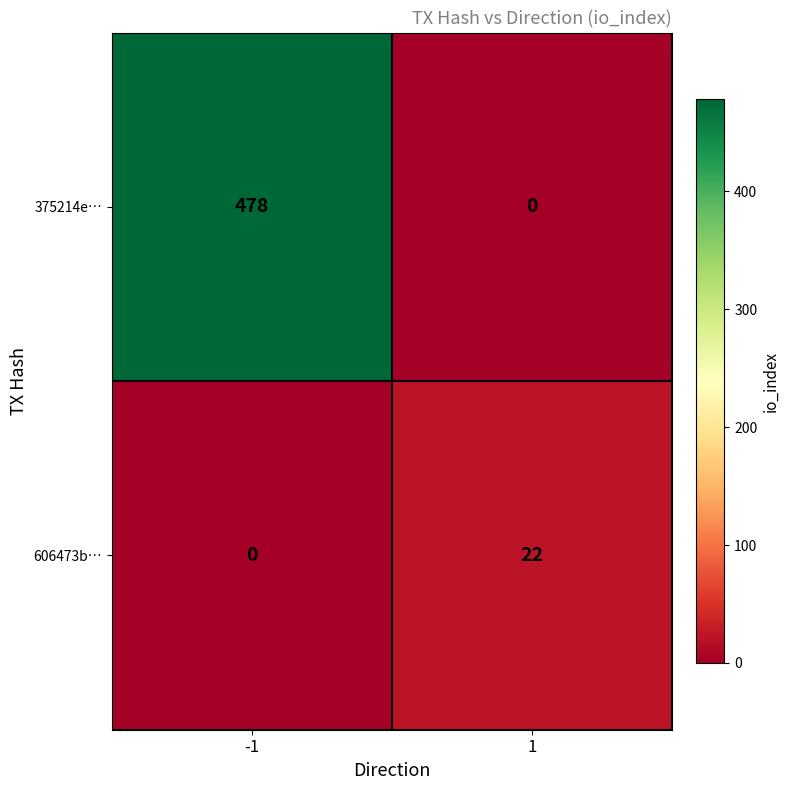

How many positive values does the 606473b… series have?

1